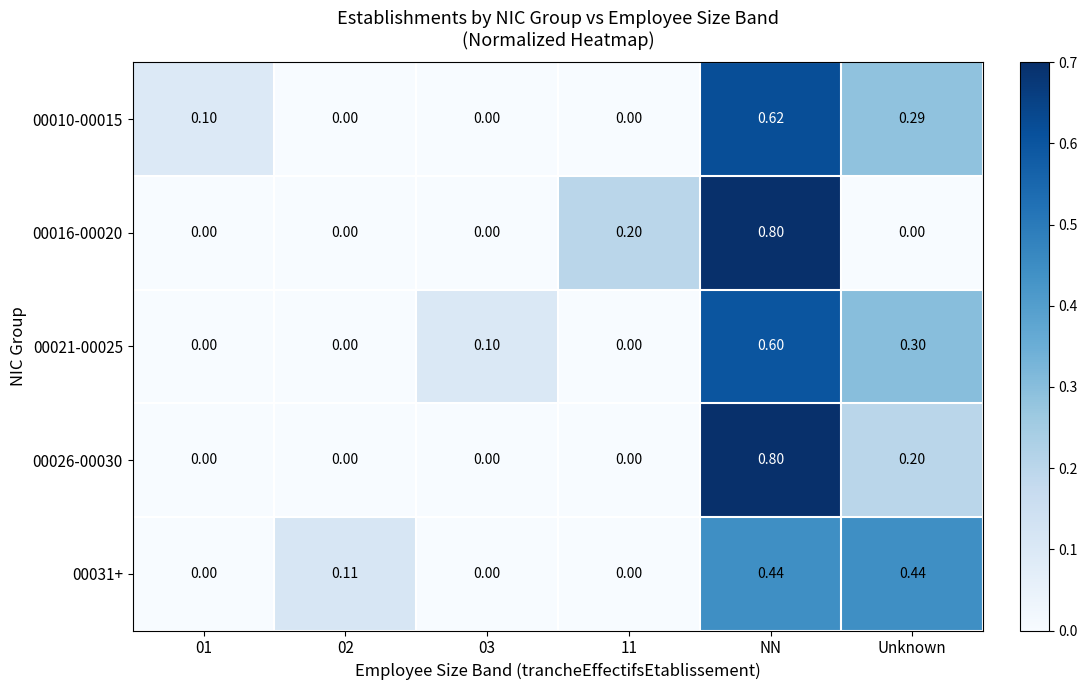

At which category is the sum across all series the highest?

NN